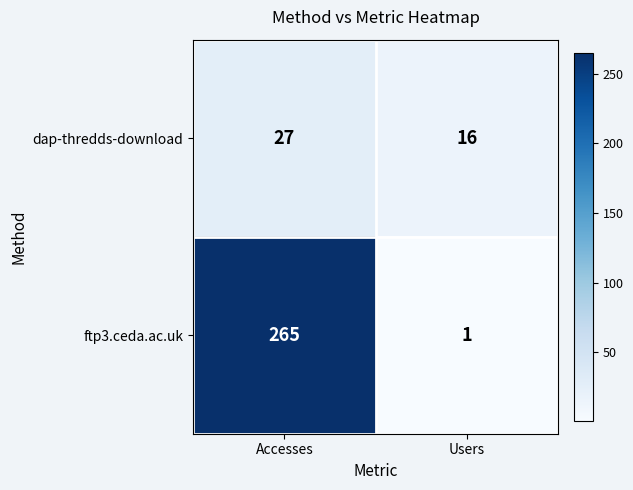

Where is dap-thredds-download nearest to the value 21?

Users